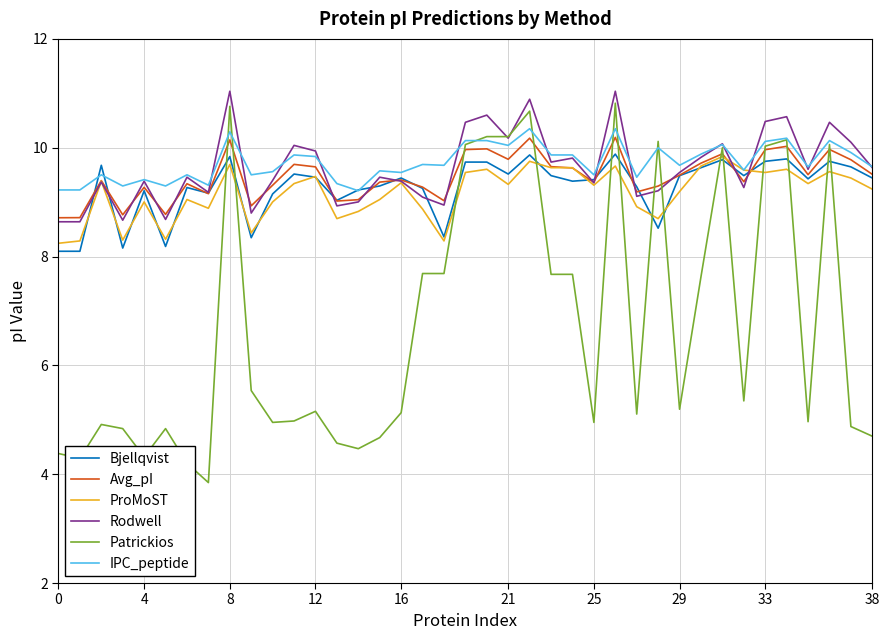

Which series has the widest spread of values?

Patrickios